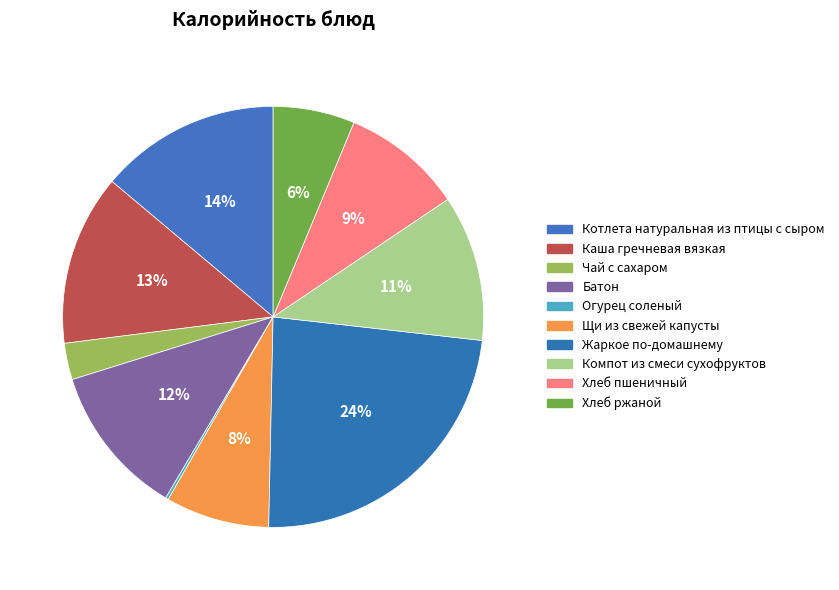

Is it true that Жаркое по-домашнему is 30% of the pie?

False